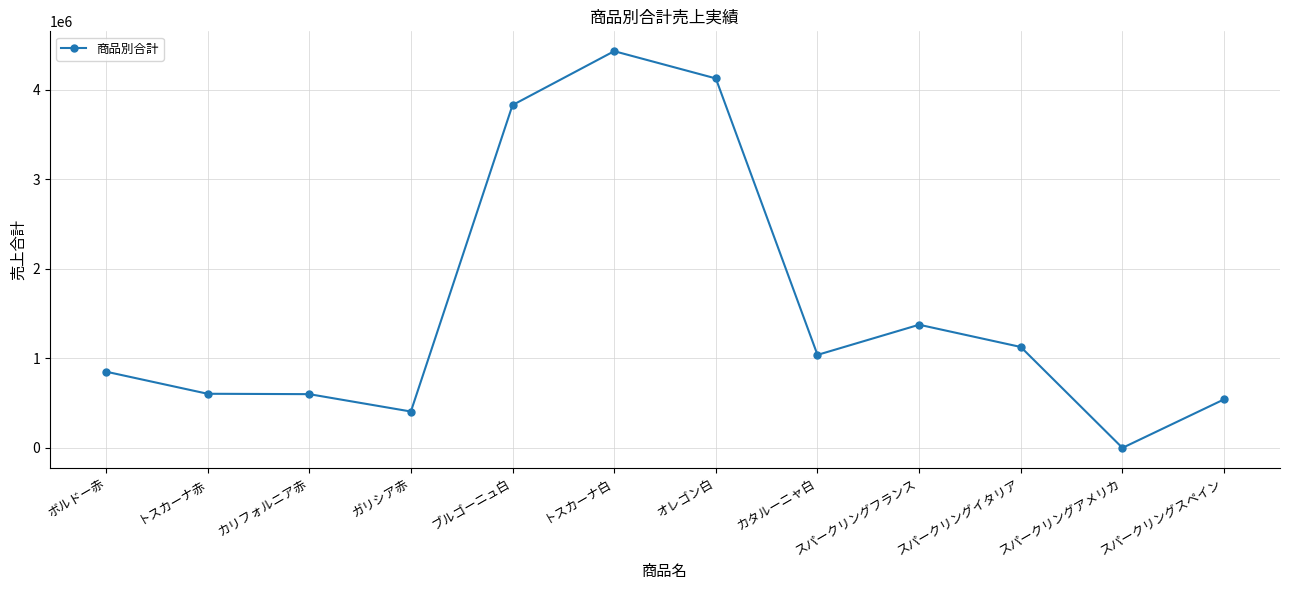

What is the label of the 12th point from the right?

ボルドー赤